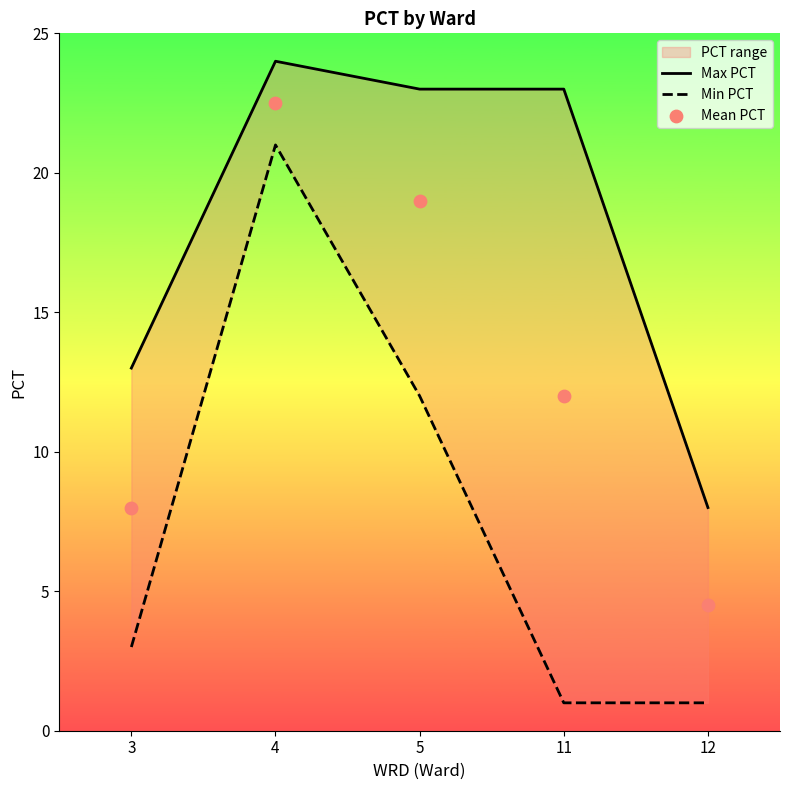

What is the total value across all series at 12?

13.5